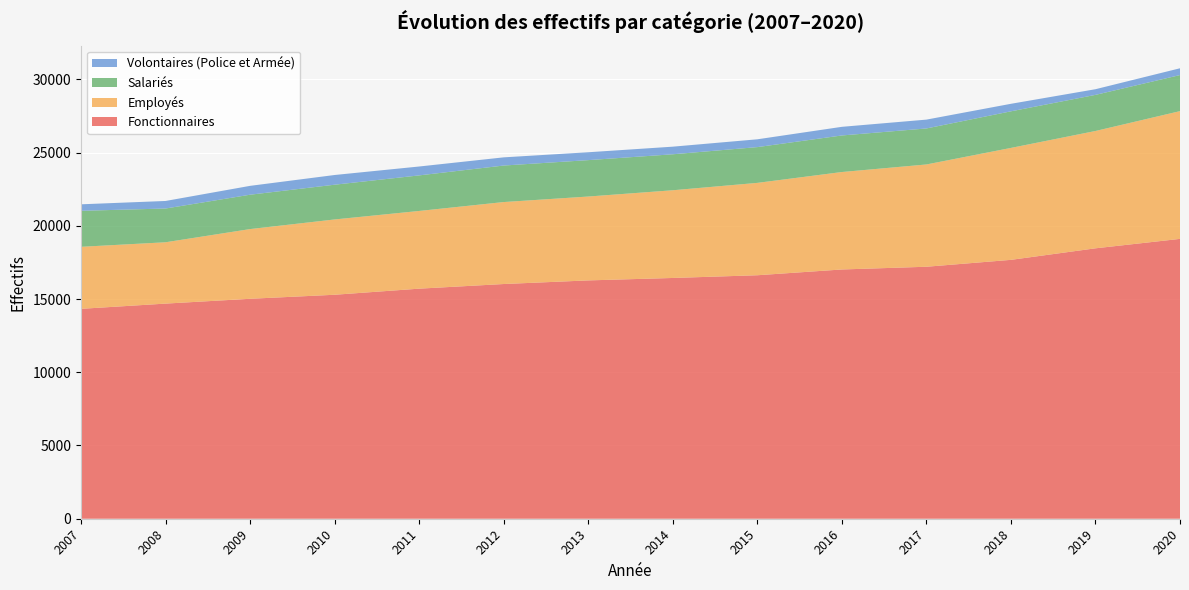

Reading left to right, transcribe all the data shown in this chart.

Fonctionnaires: 14331	14688	15017	15292	15708	16025	16272	16438	16624	17018	17204	17675	18463	19107
Employés: 4235	4188	4760	5142	5306	5597	5727	5989	6307	6654	6984	7643	8011	8723
Salariés: 2458	2304	2346	2372	2428	2493	2485	2456	2442	2496	2458	2498	2465	2462
Volontaires (Police et Armée): 444	516	605	663	607	559	538	520	533	590	604	514	387	464